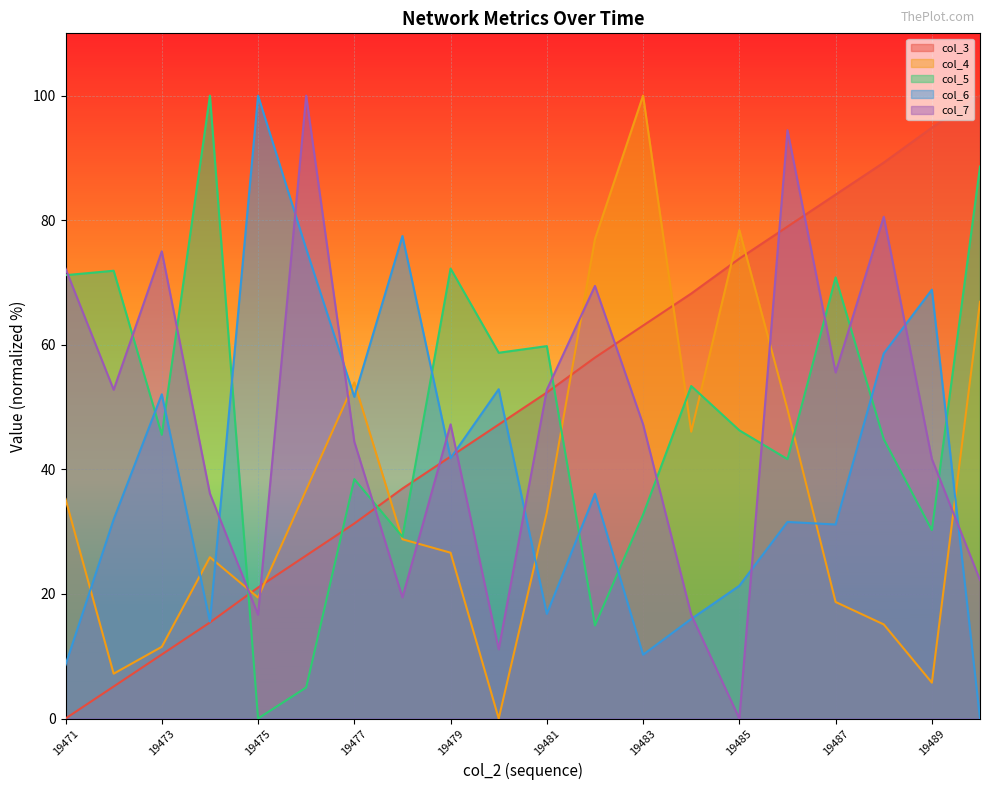

List the series in order of their peak value, lowest first.

col_3, col_4, col_5, col_6, col_7